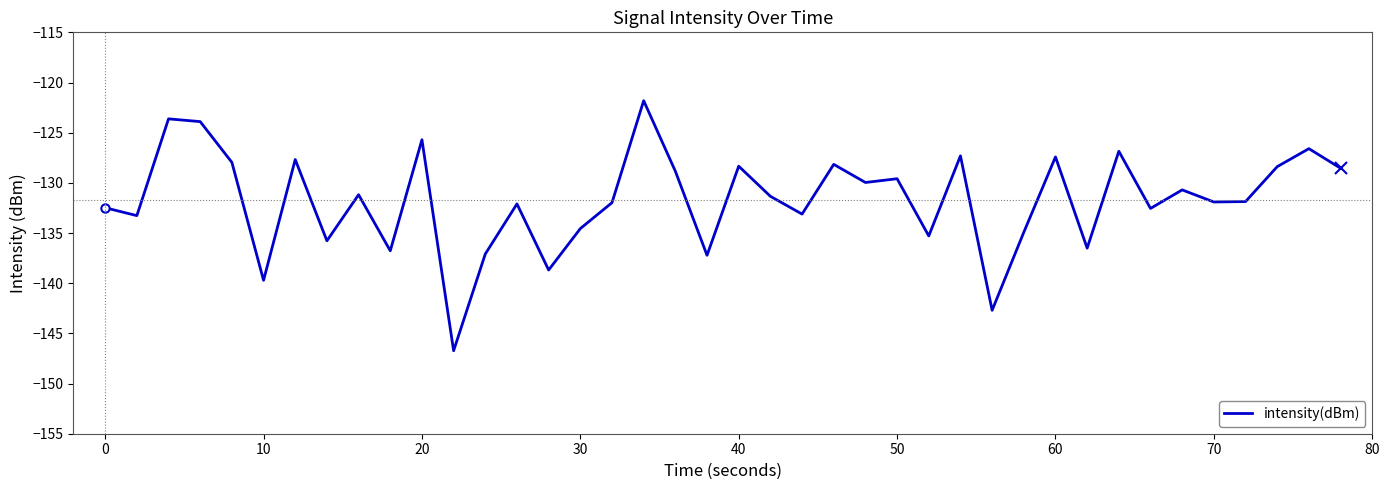

What is the minimum value shown in the chart?

-146.7